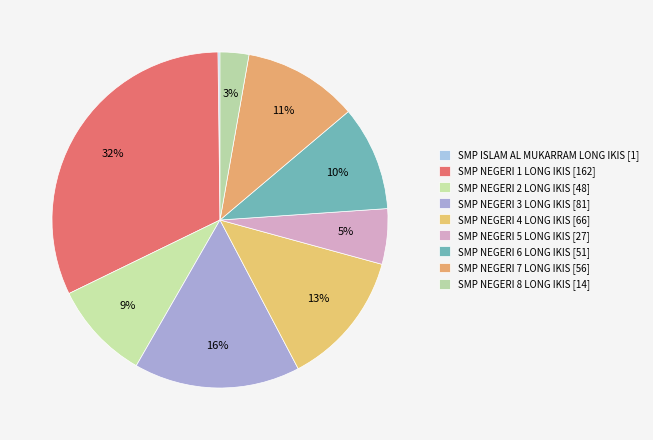

Rank the categories by value from highest to lowest.

SMP NEGERI 1 LONG IKIS, SMP NEGERI 3 LONG IKIS, SMP NEGERI 4 LONG IKIS, SMP NEGERI 7 LONG IKIS, SMP NEGERI 6 LONG IKIS, SMP NEGERI 2 LONG IKIS, SMP NEGERI 5 LONG IKIS, SMP NEGERI 8 LONG IKIS, SMP ISLAM AL MUKARRAM LONG IKIS